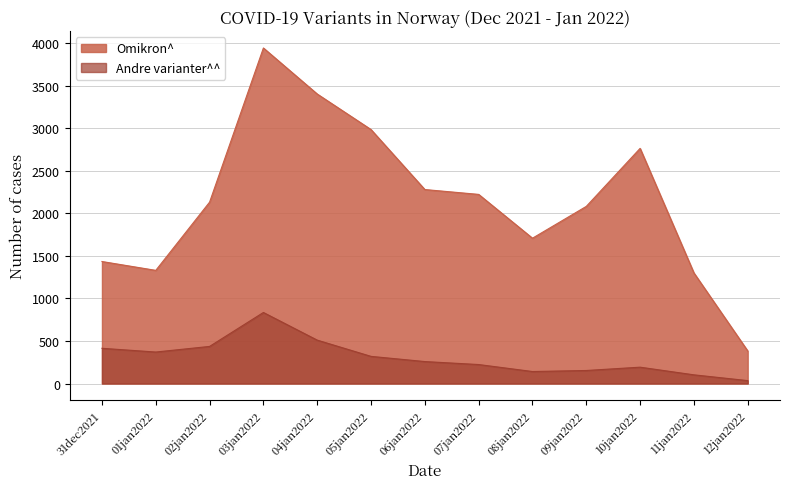

Rank the series at 12jan2022 from lowest to highest value.

Andre varianter^^, Omikron^